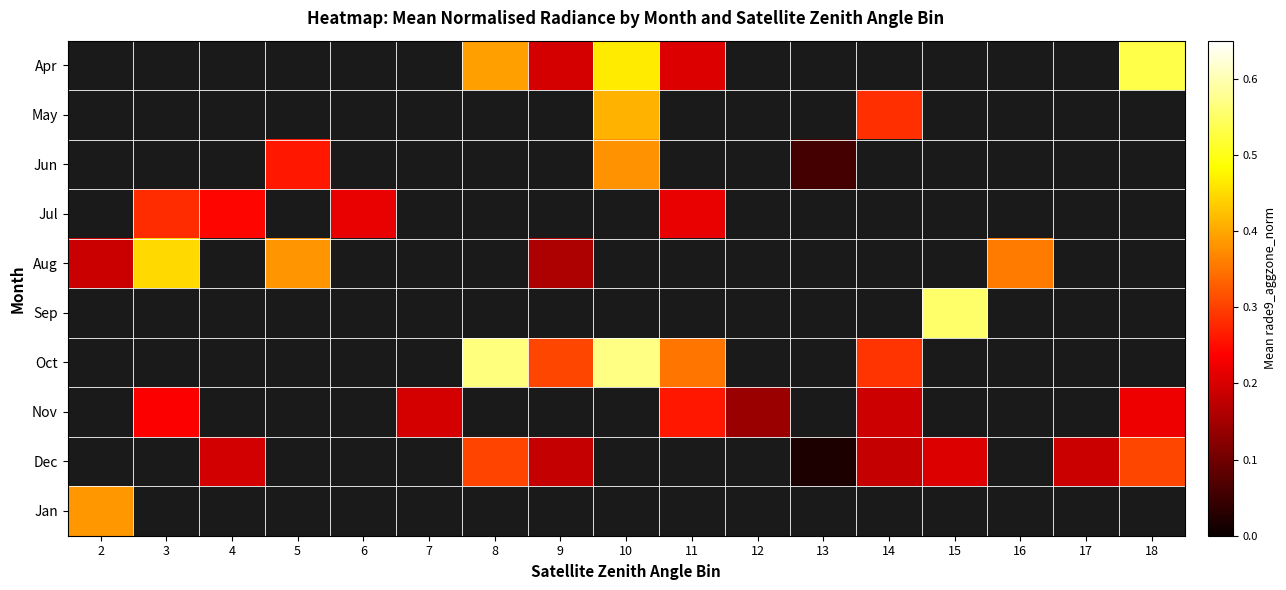

Which category has the lowest value across all series?

13